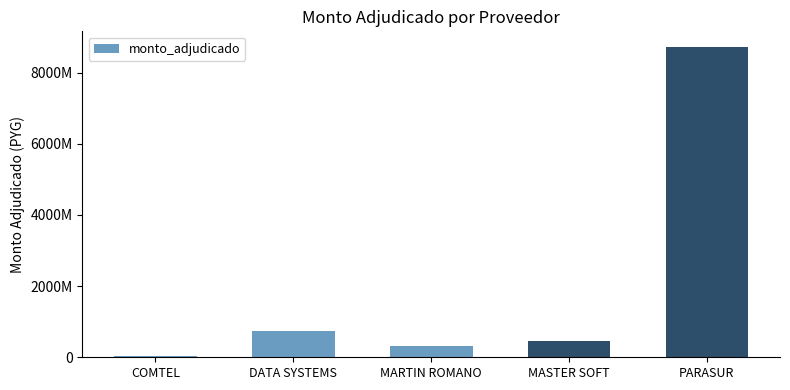

What is the difference between the maximum and minimum values?

8675101662